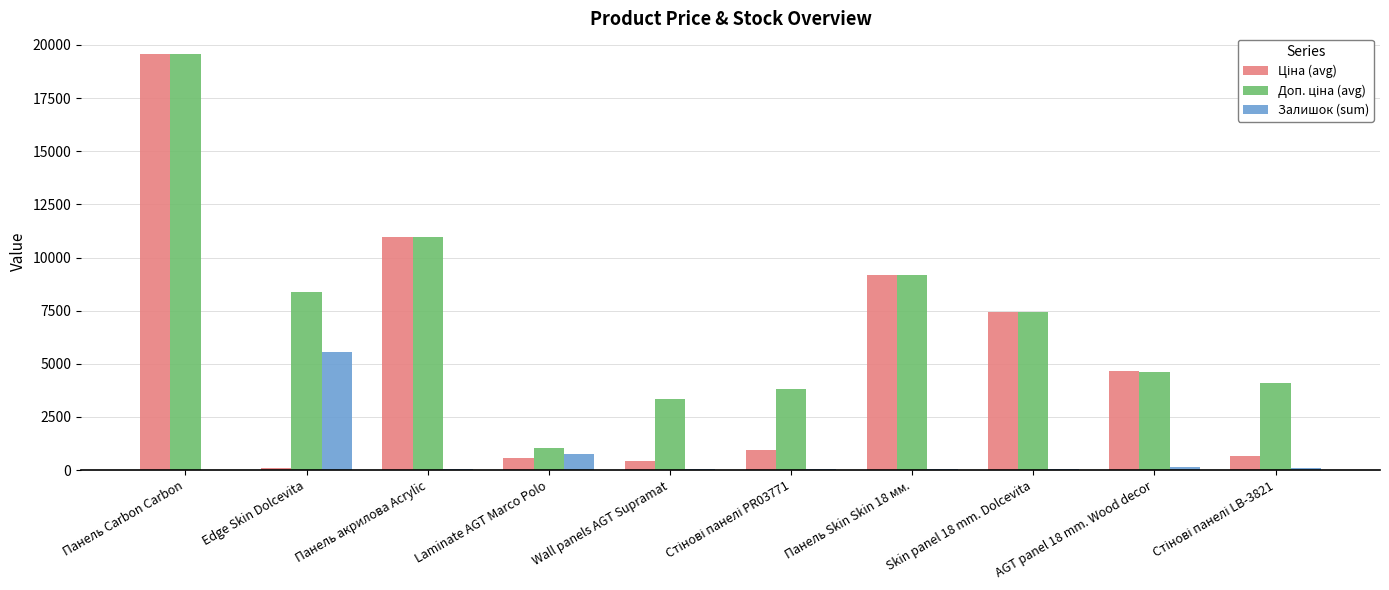

Is it true that Залишок (sum) equals 2950.4 at Edge Skin Dolcevita?

False